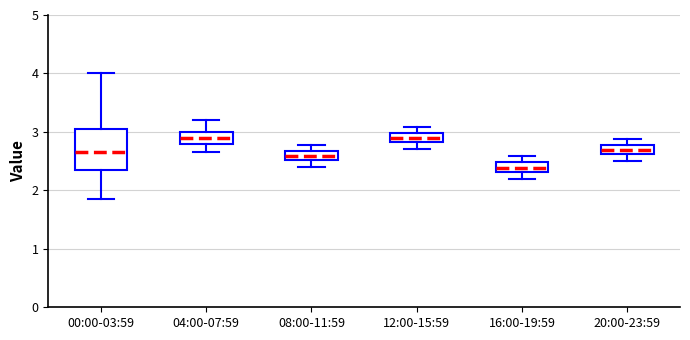

Where is the lower edge of the box for 00:00-03:59 on the y-axis? The values are not printed on the chart, so give them approximately, as read against the axis.

2.3